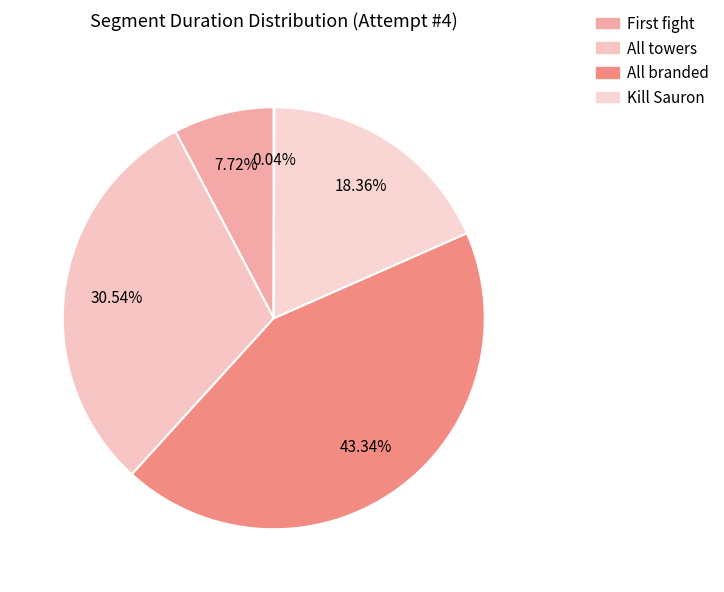

How many segments does this pie chart have?

5